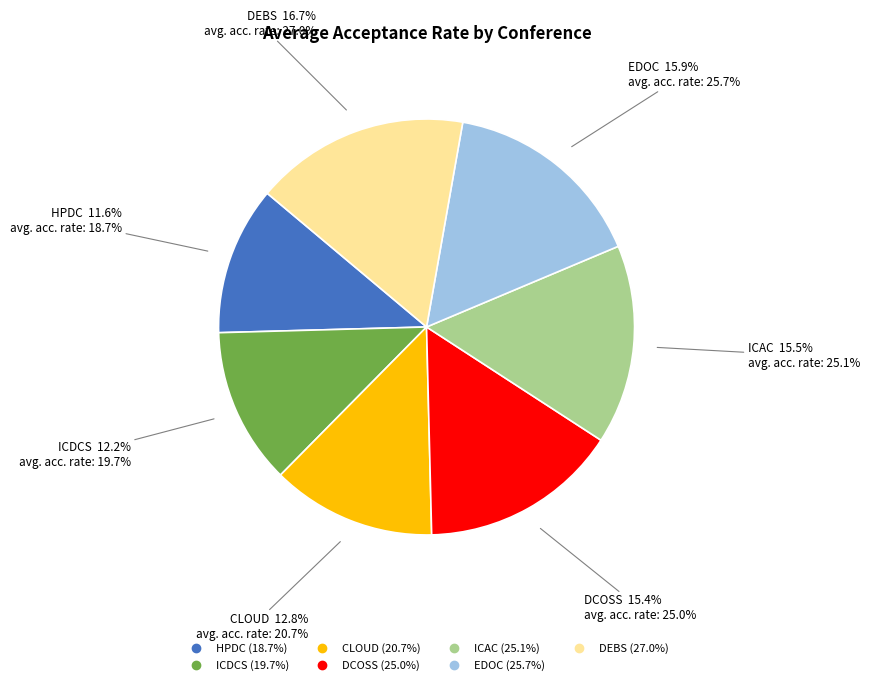

To the nearest percent, what is the combined percentage of DEBS and HPDC?

28%